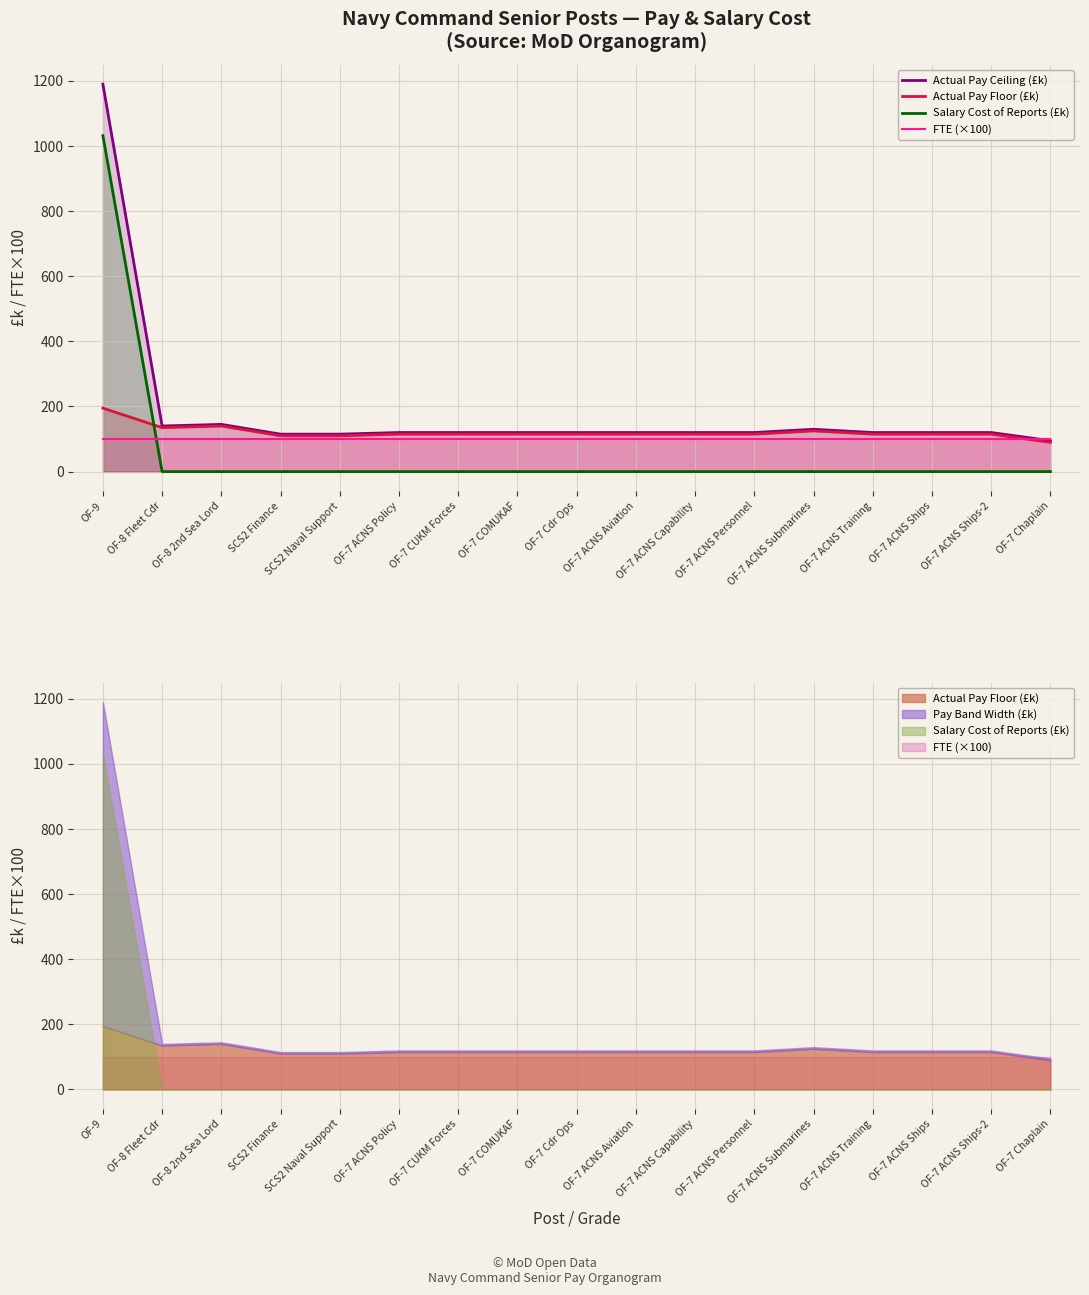

Which series has the largest range (max minus min)?

Actual Pay Ceiling (£k)